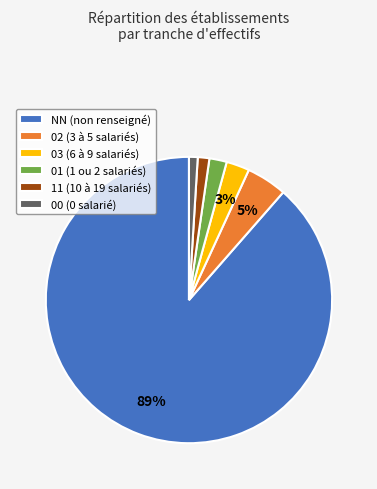

To the nearest percent, what percentage of the pie is 03?

3%